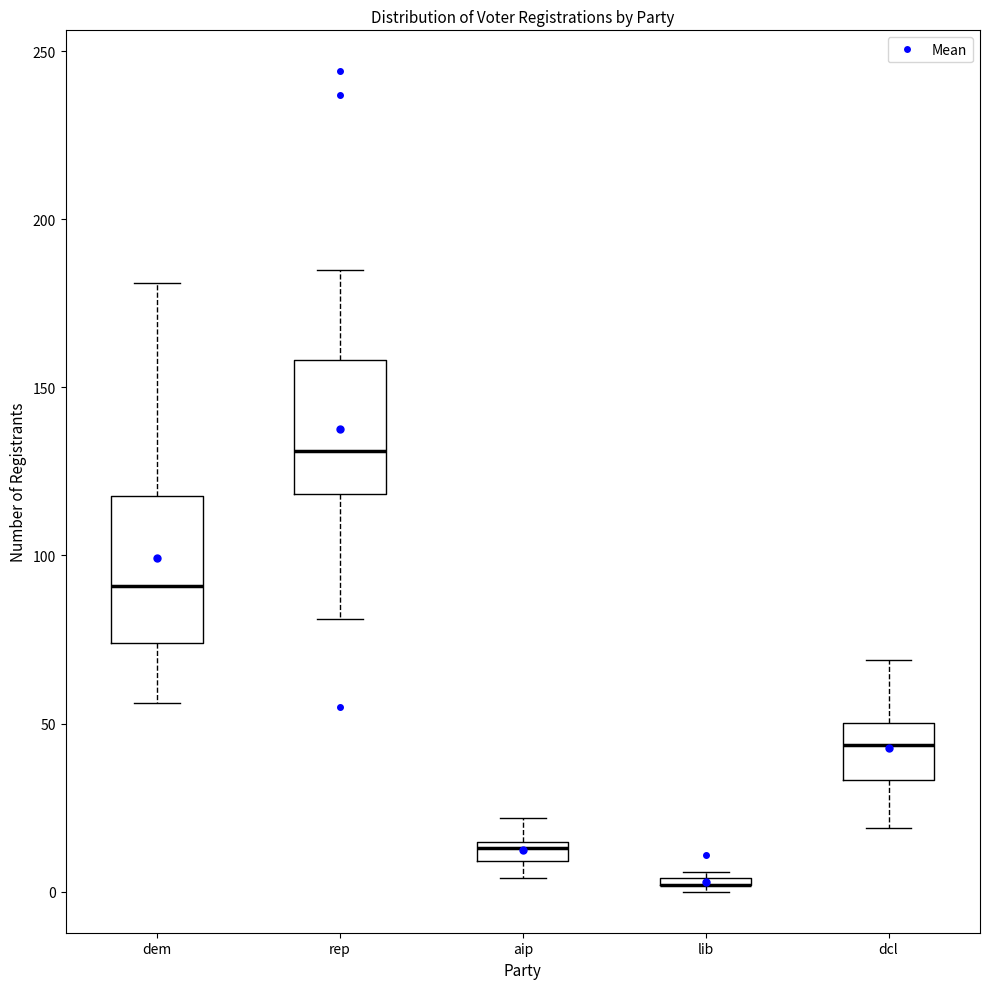

Where is the upper edge of the box for lib on the y-axis? The values are not printed on the chart, so give them approximately, as read against the axis.

5